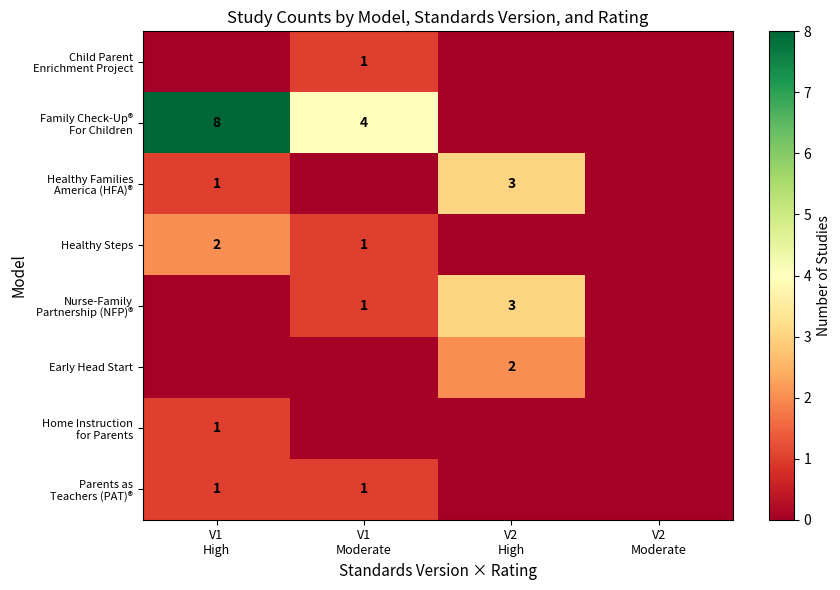

At which label does Early Head Start reach its peak?

V2 High